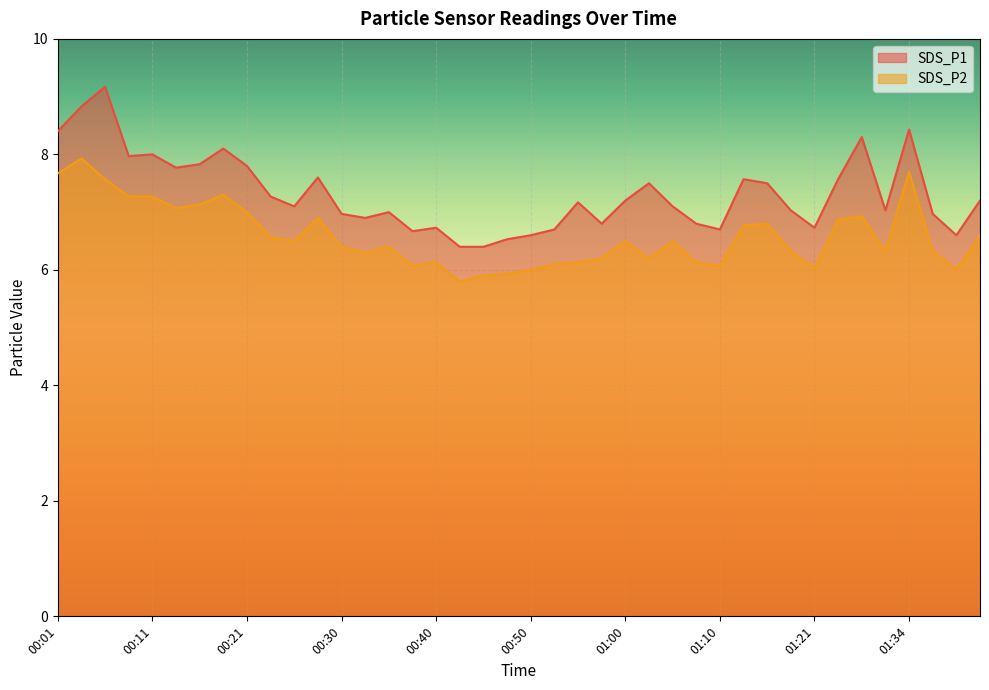

At which label does SDS_P1 first exceed 7?

00:01